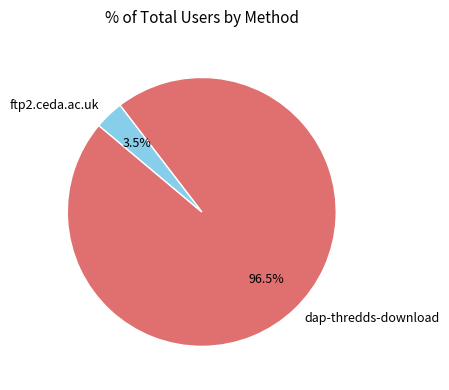

Count the number of slices in the pie.

2